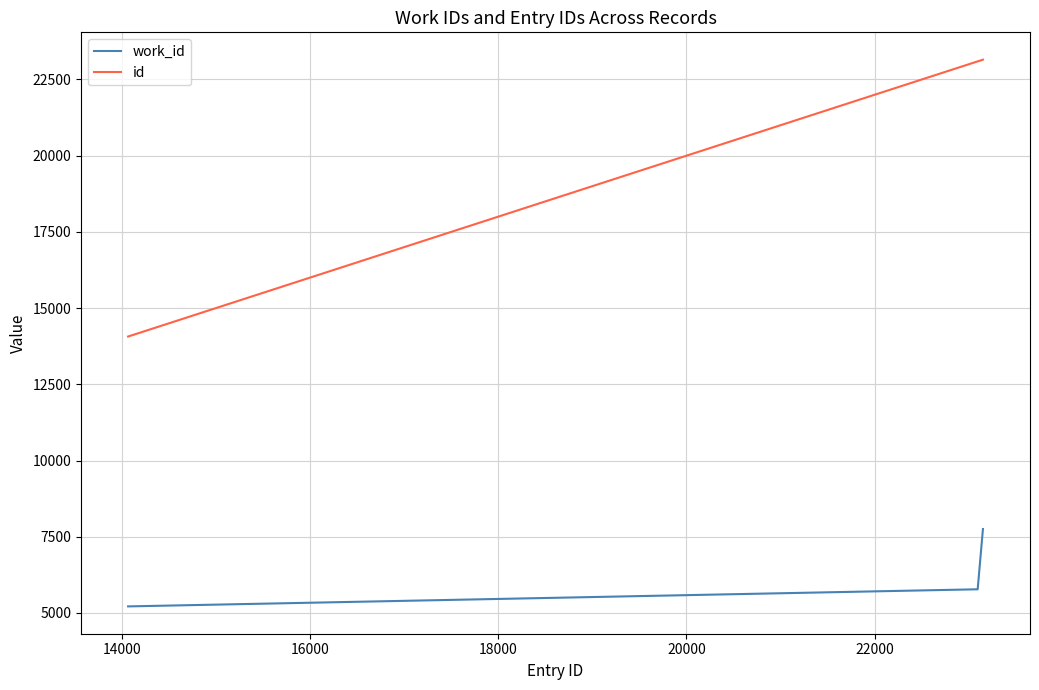

Which series has the largest total across all categories?

id